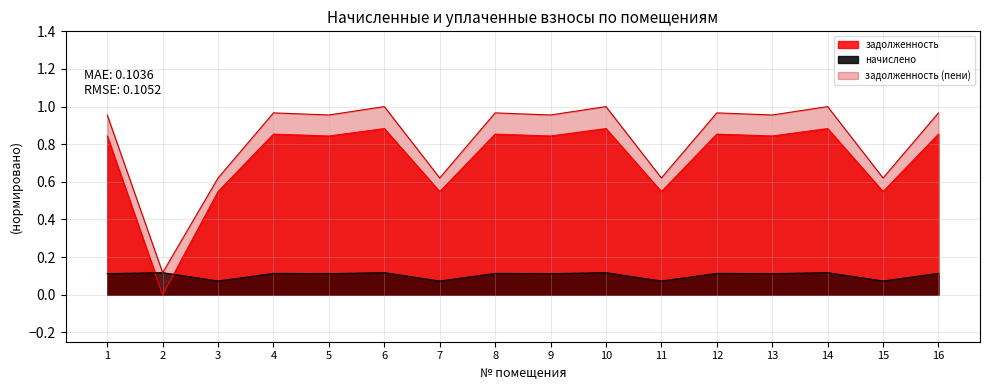

Rank the series at 13 from lowest to highest value.

начислено, задолженность, задолженность (пени)